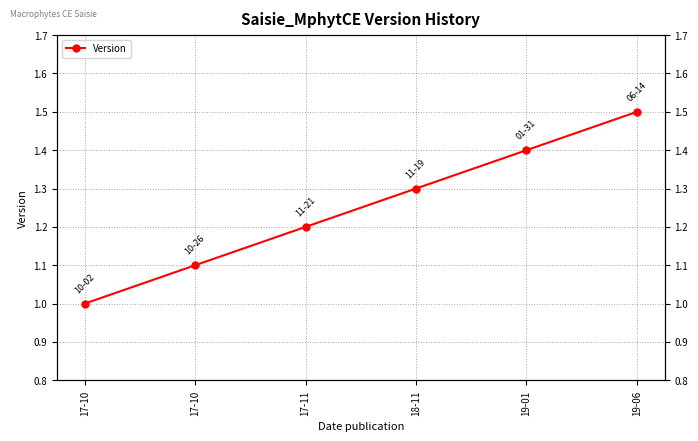

What is the change in value from 17-10 to 19-06?

+0.4